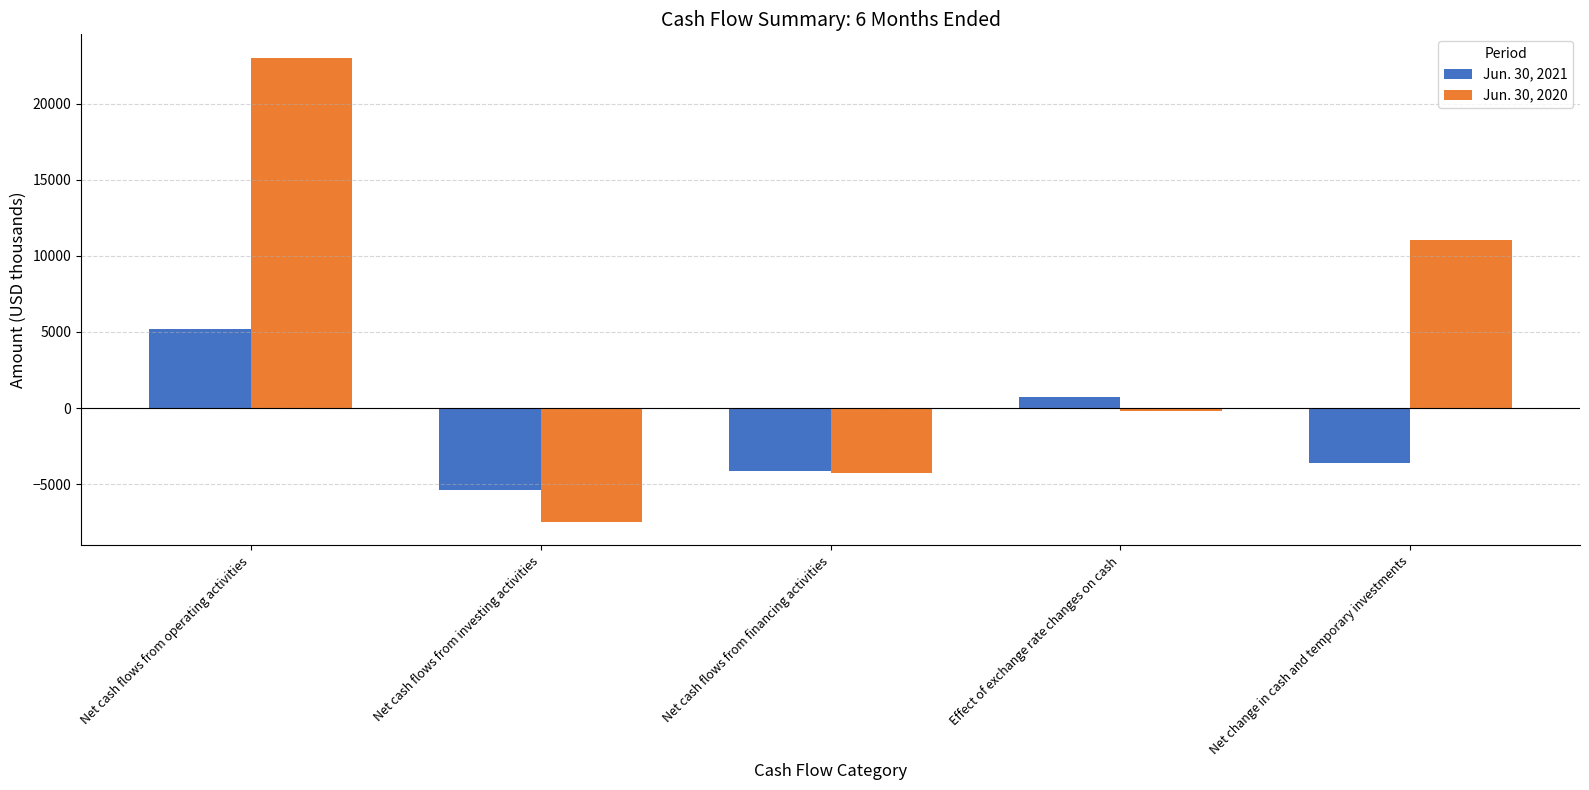

At Net cash flows from operating activities, list the series in order from largest to smallest.

Jun. 30, 2020, Jun. 30, 2021